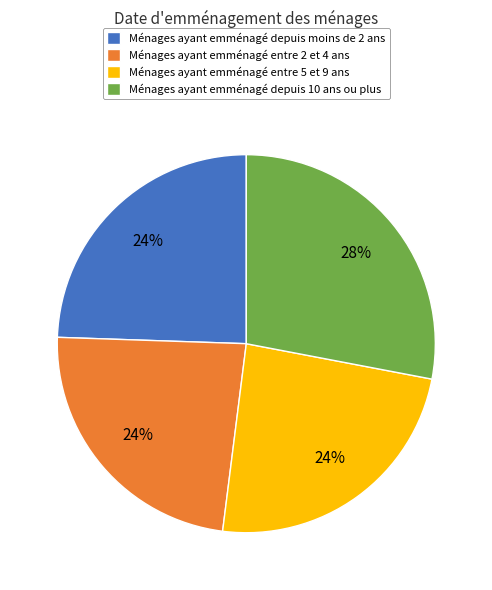

How many slices are in this pie chart?

4